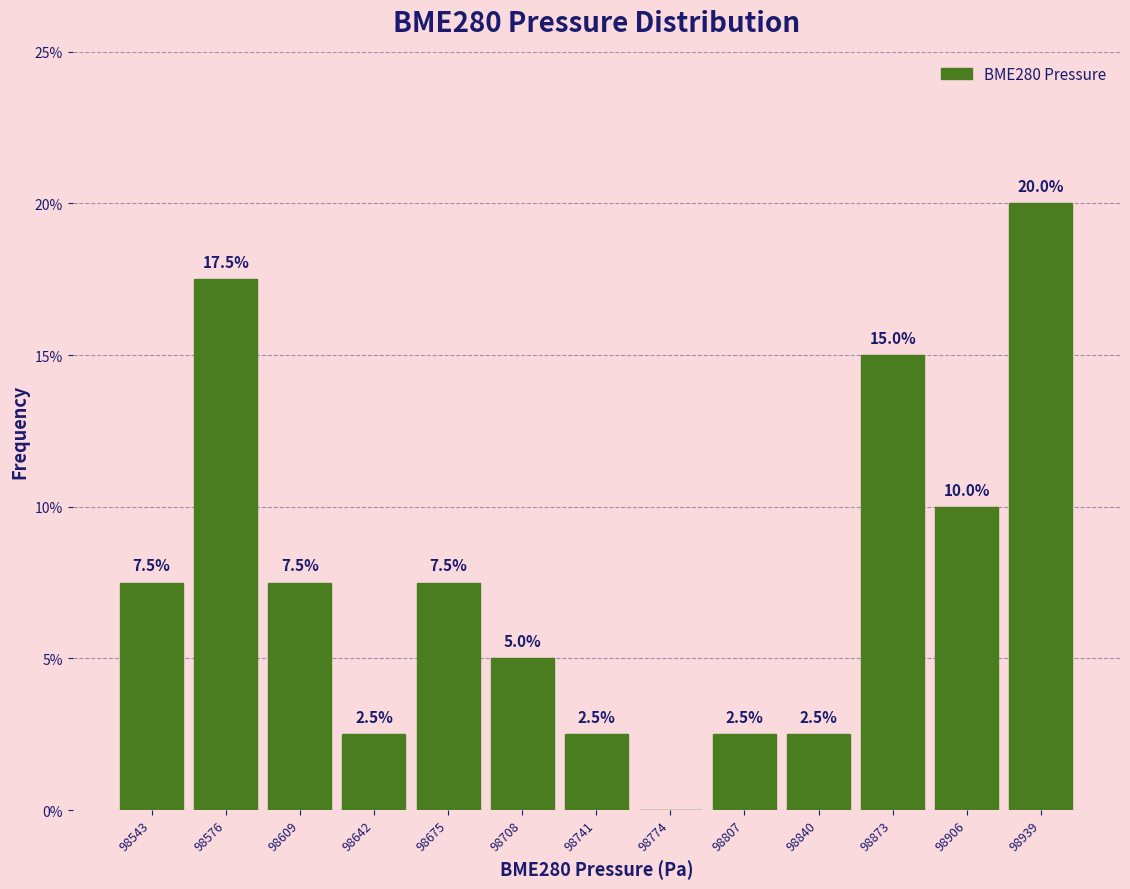

Which range on the x-axis has the tallest bar?

98925 to 98955